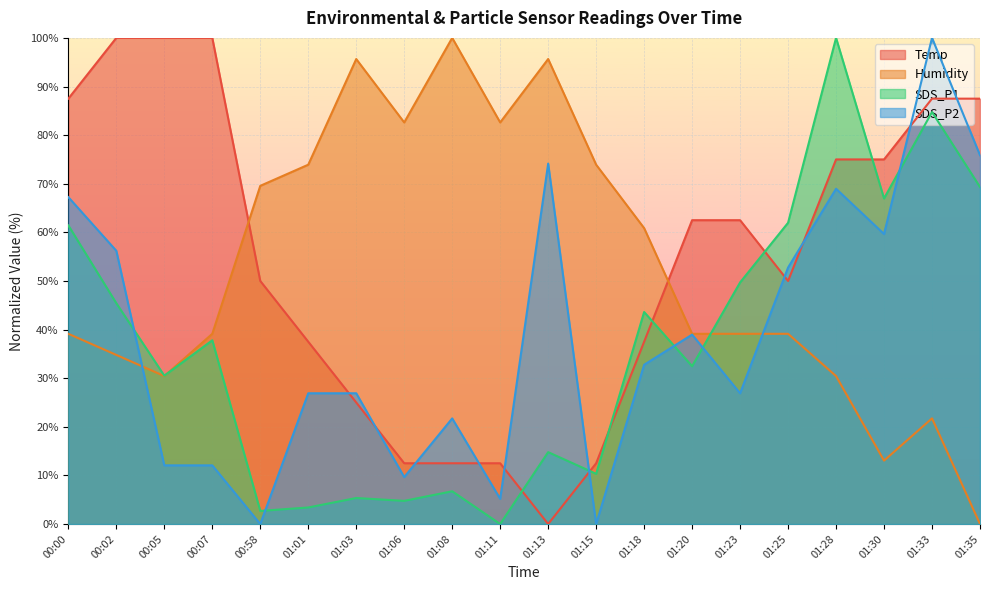

Is it true that Humidity equals 32.2 at 01:18?

False